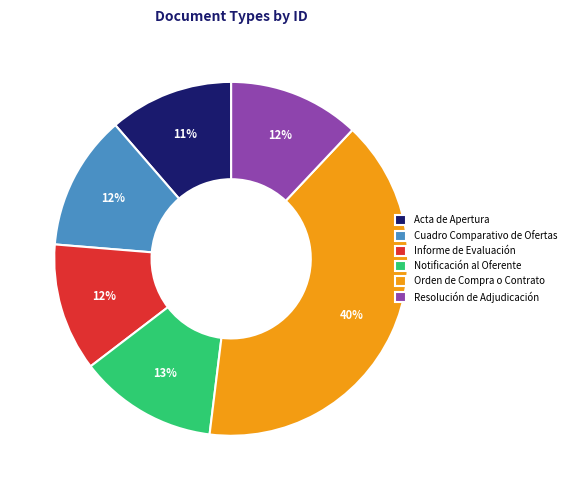

To the nearest percent, what is the combined percentage of Cuadro Comparativo de Ofertas and Orden de Compra o Contrato?

52%